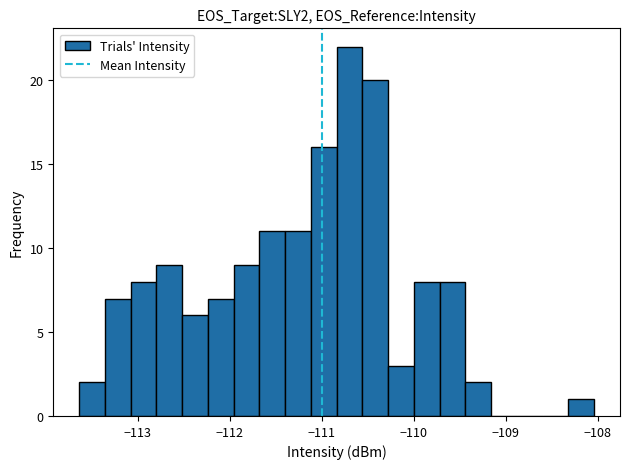

Read against the x-axis, roughly where is the centre of the tallest bar?

-110.7